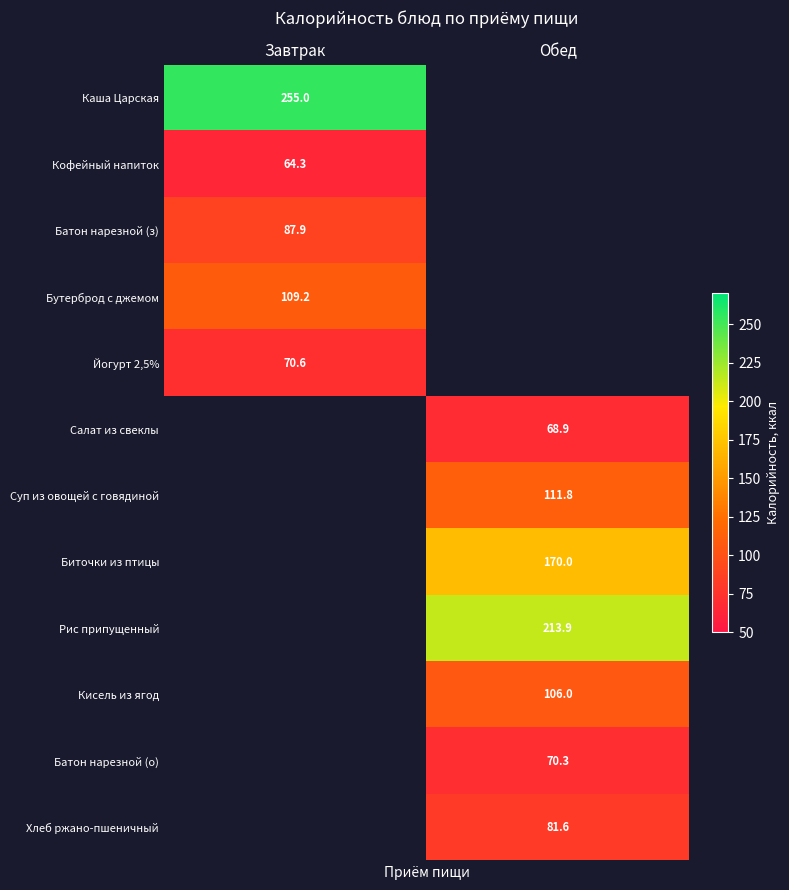

True or false: Рис припущенный has a value of 99.4 at Обед.

False